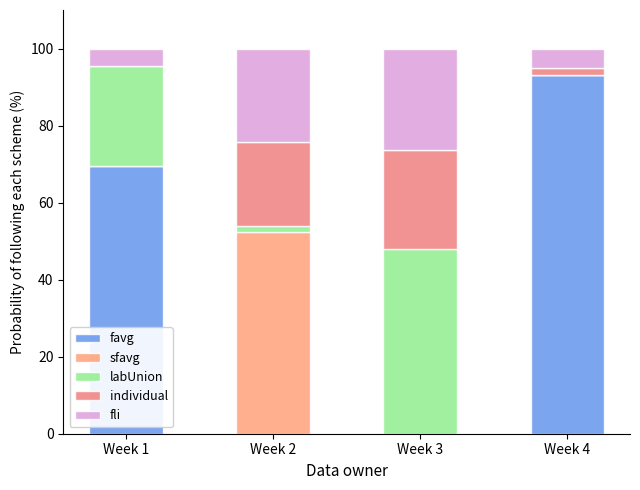

How many values in the favg series exceed 69?

2